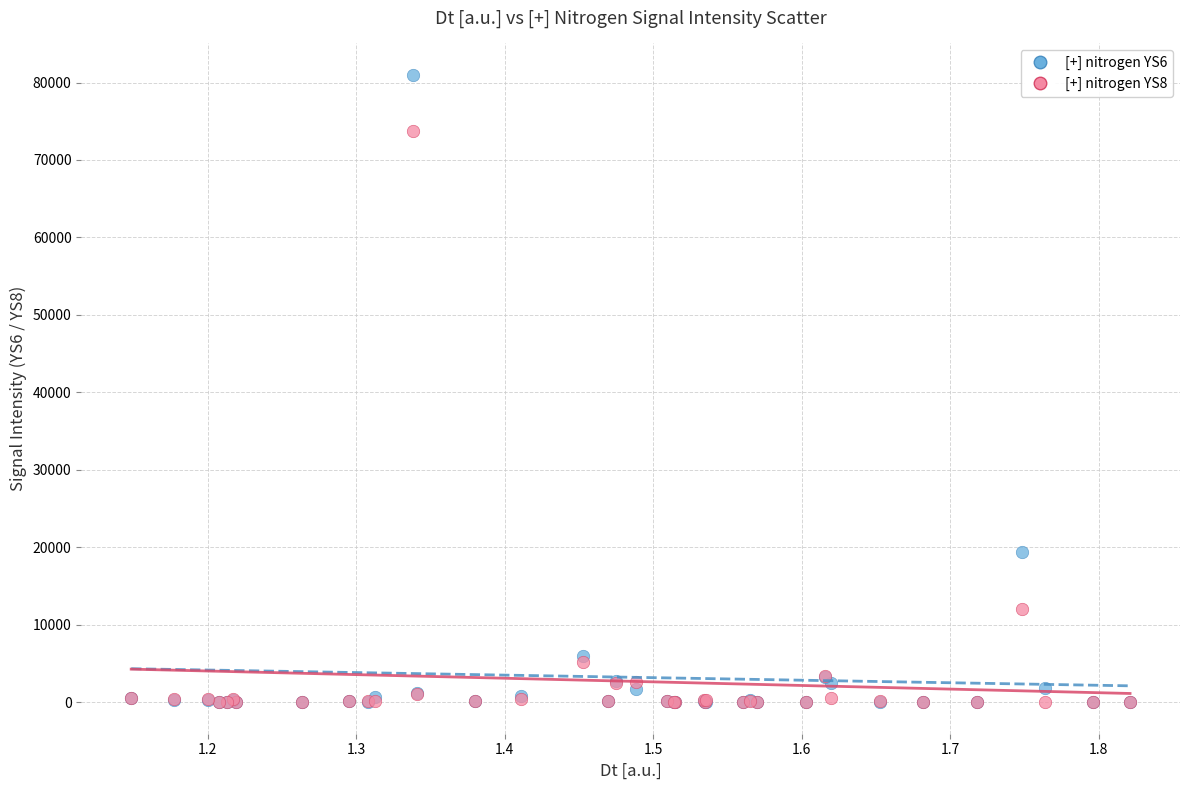

Across all series, what Y value is closest to 40503?

19397.3